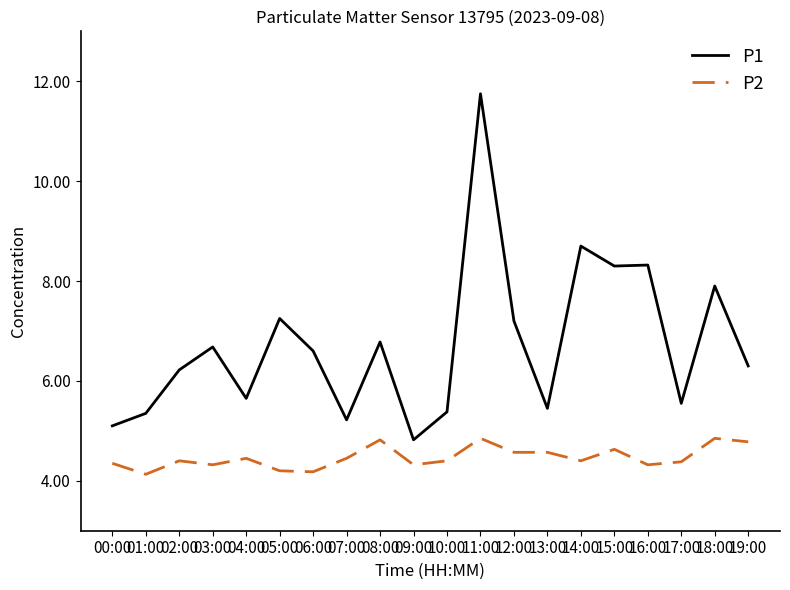

True or false: P2 has more than 1 interior local peaks.

True